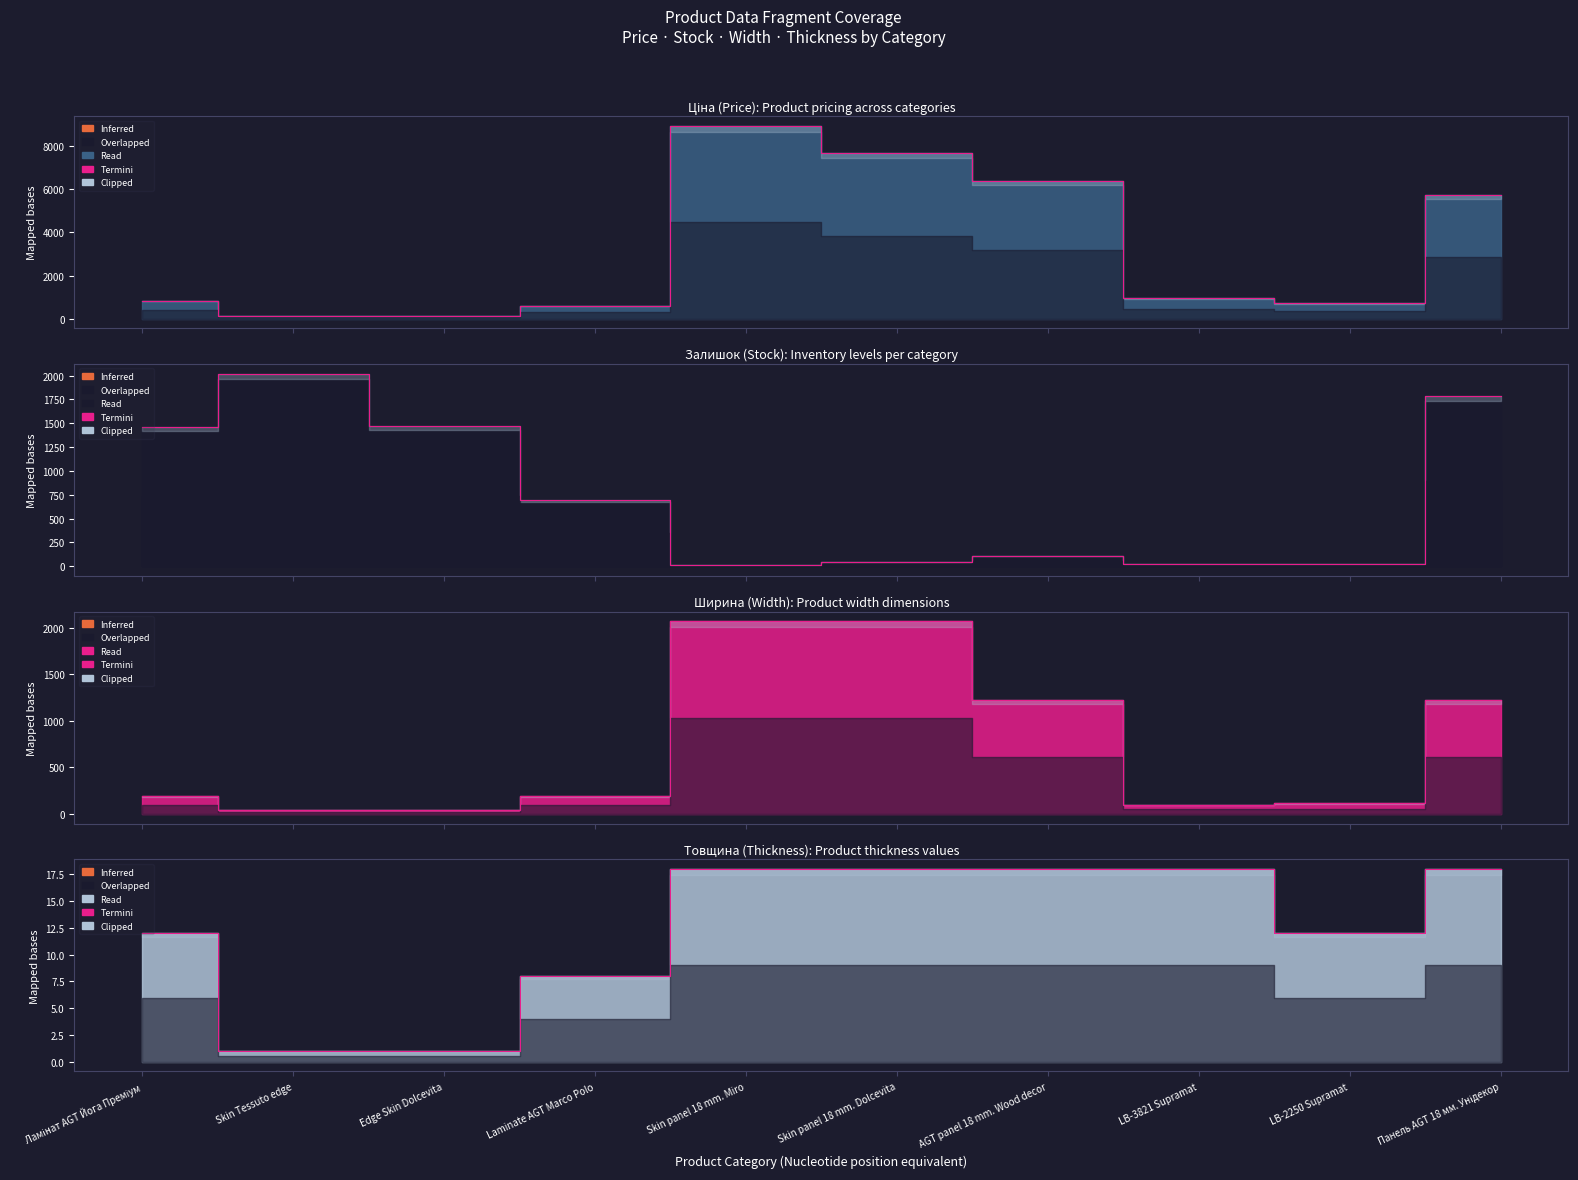

What is the minimum value shown in the chart?

1